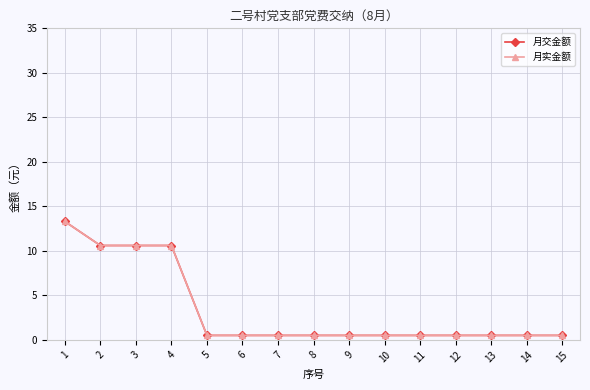

Between 5 and 3, which is larger?

3